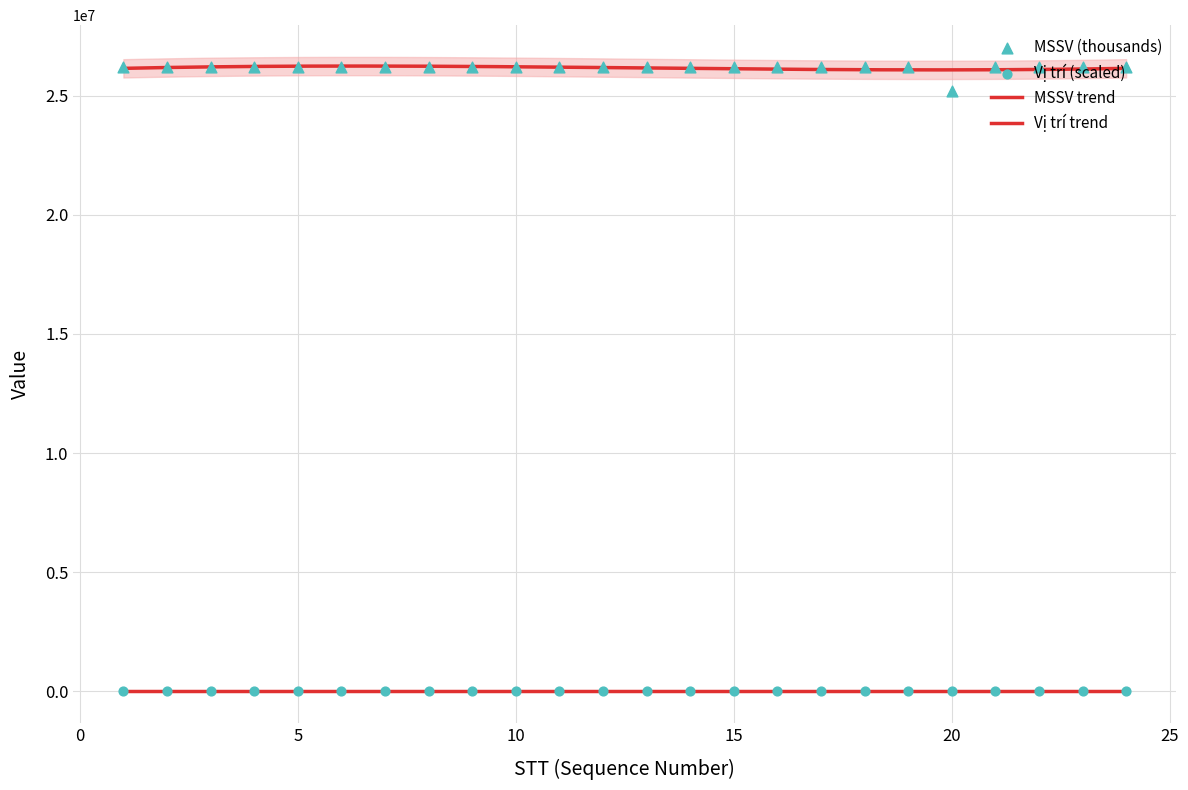

Which series has the largest total across all categories?

MSSV